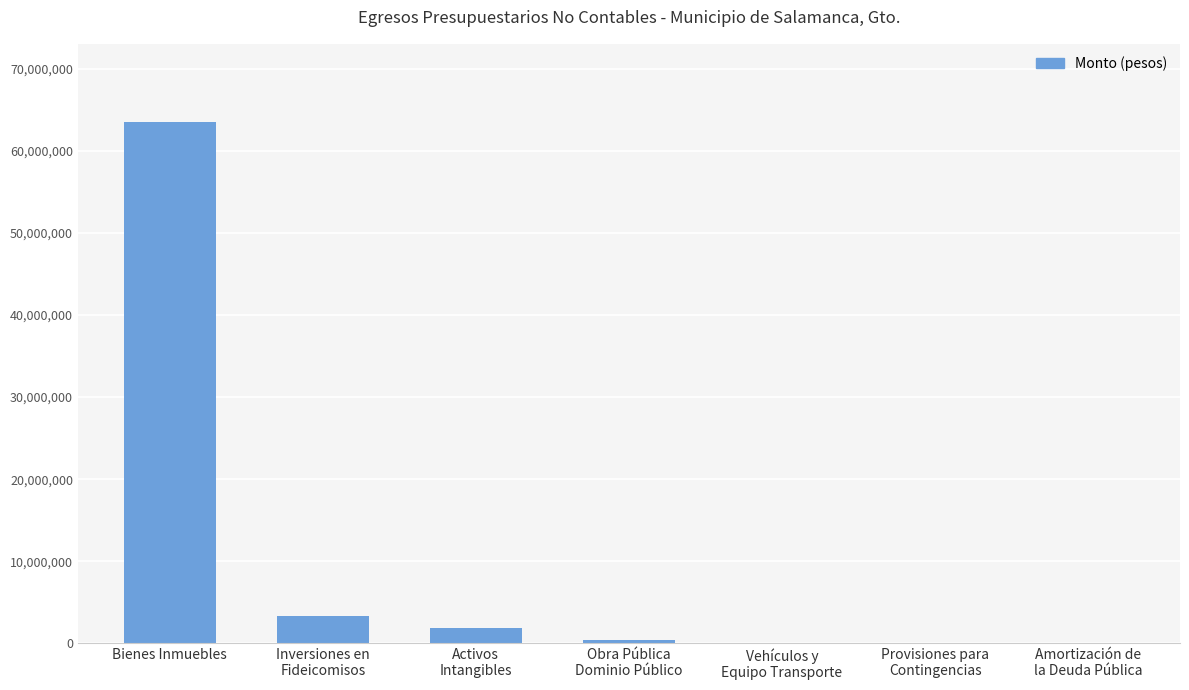

Are the bars horizontal?

No